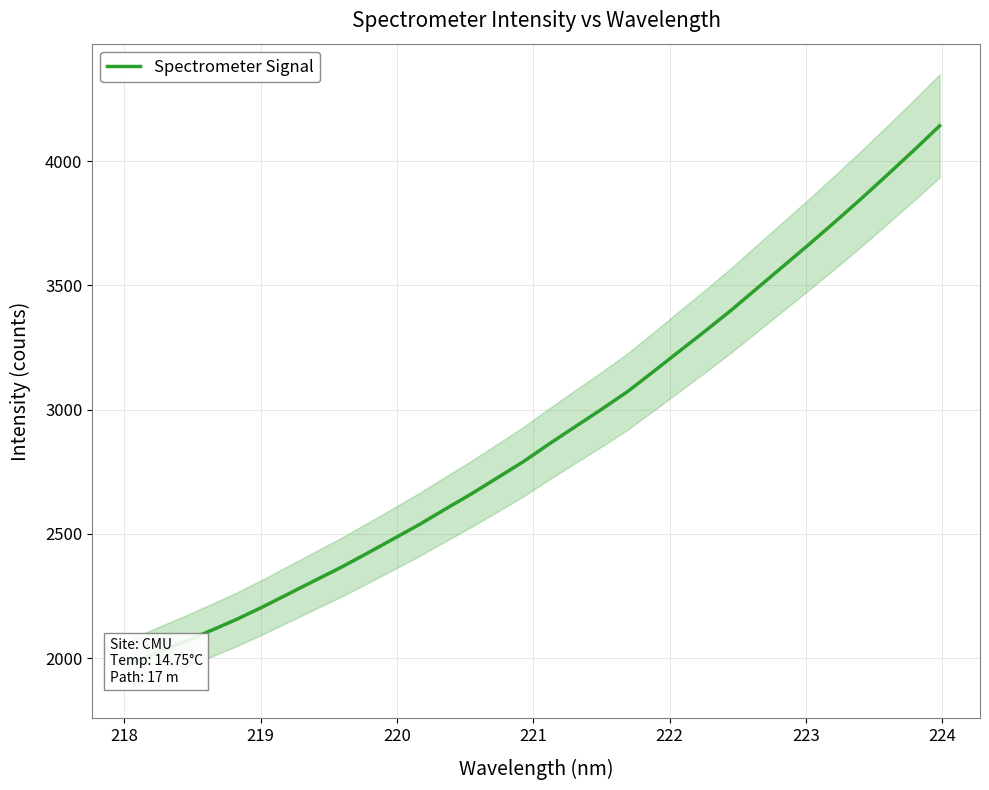

What is the minimum value shown in the chart?

1981.3